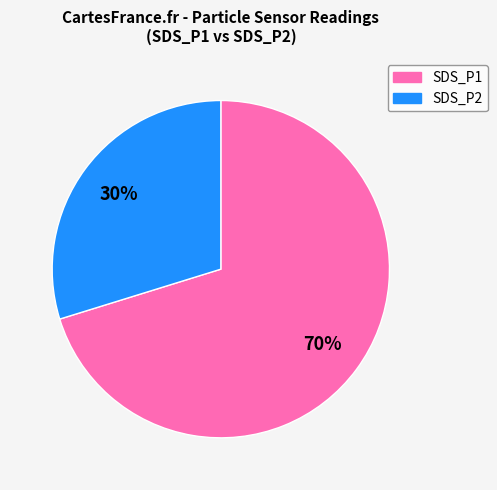

To the nearest percent, what is the difference between the largest and smallest slice percentages?

40%